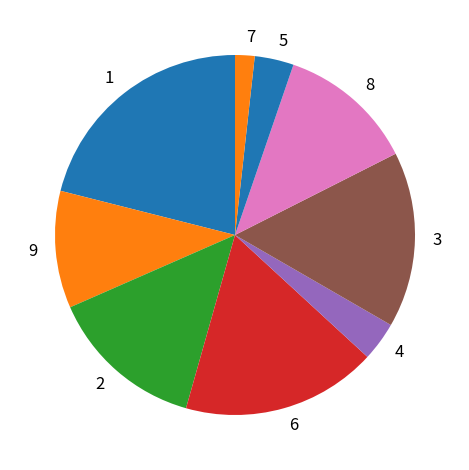

Is there a majority slice in this chart?

No